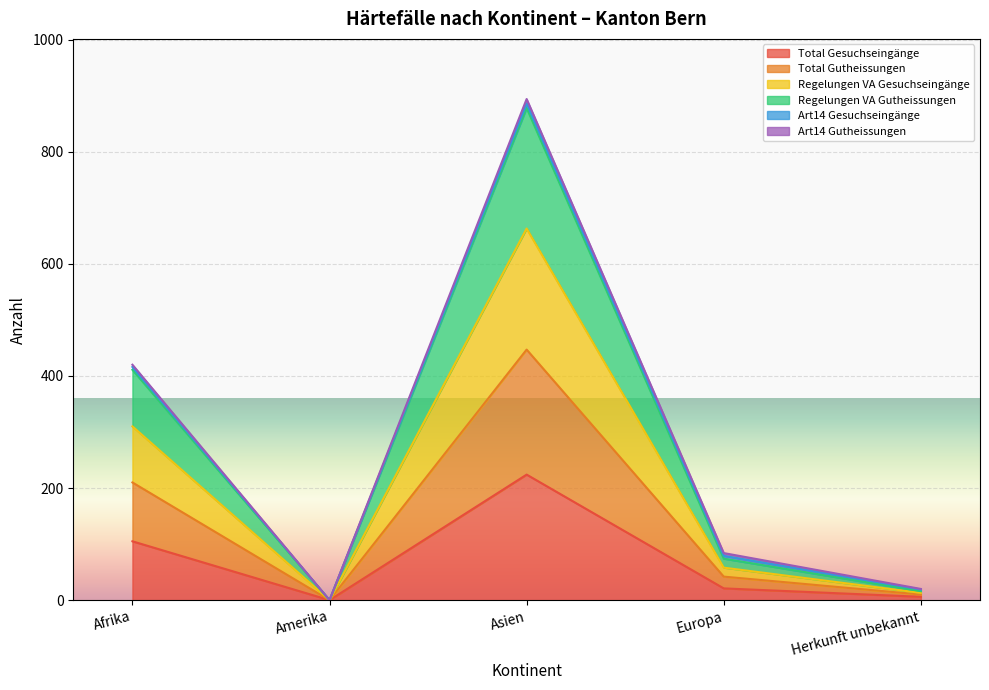

True or false: Total Gesuchseingänge and Regelungen VA Gutheissungen cross at least once.

False